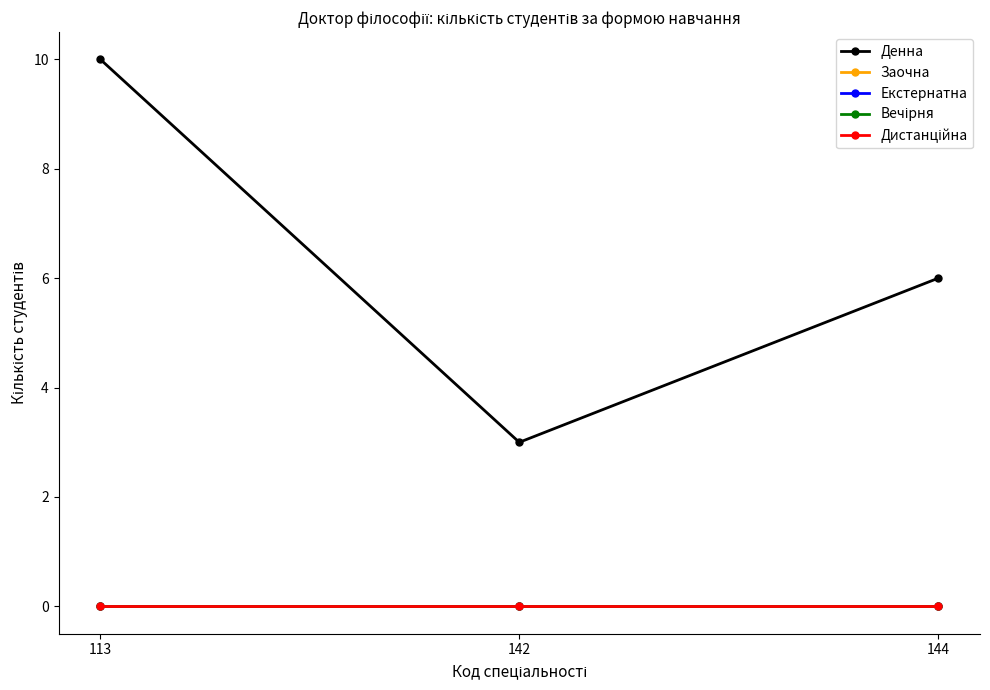

Is this an area chart (filled region under the line)?

No